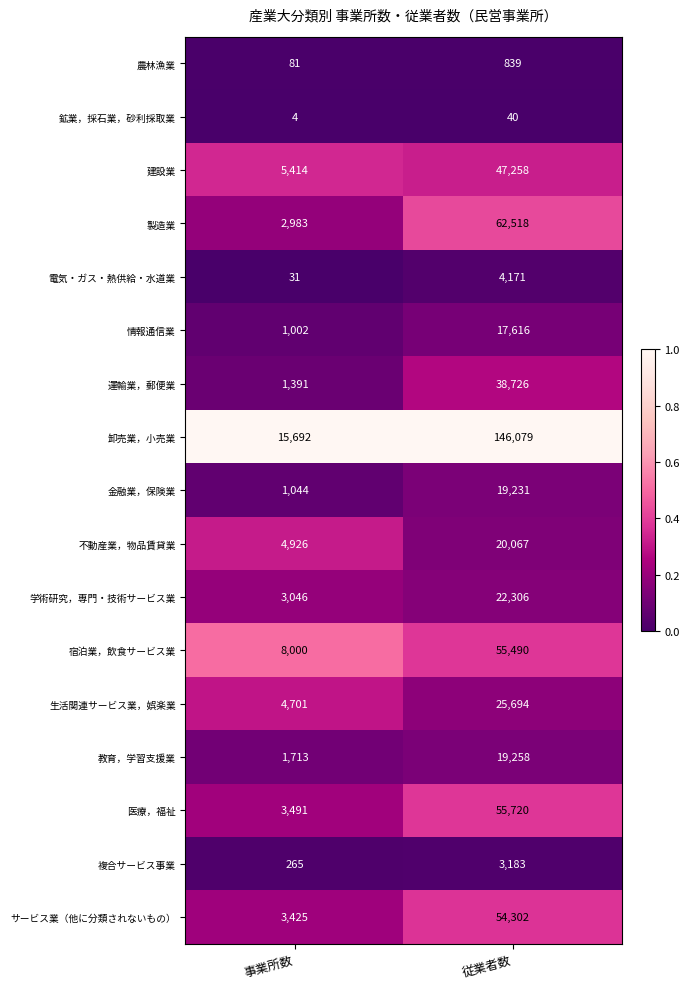

Which series has the widest spread of values?

卸売業，小売業